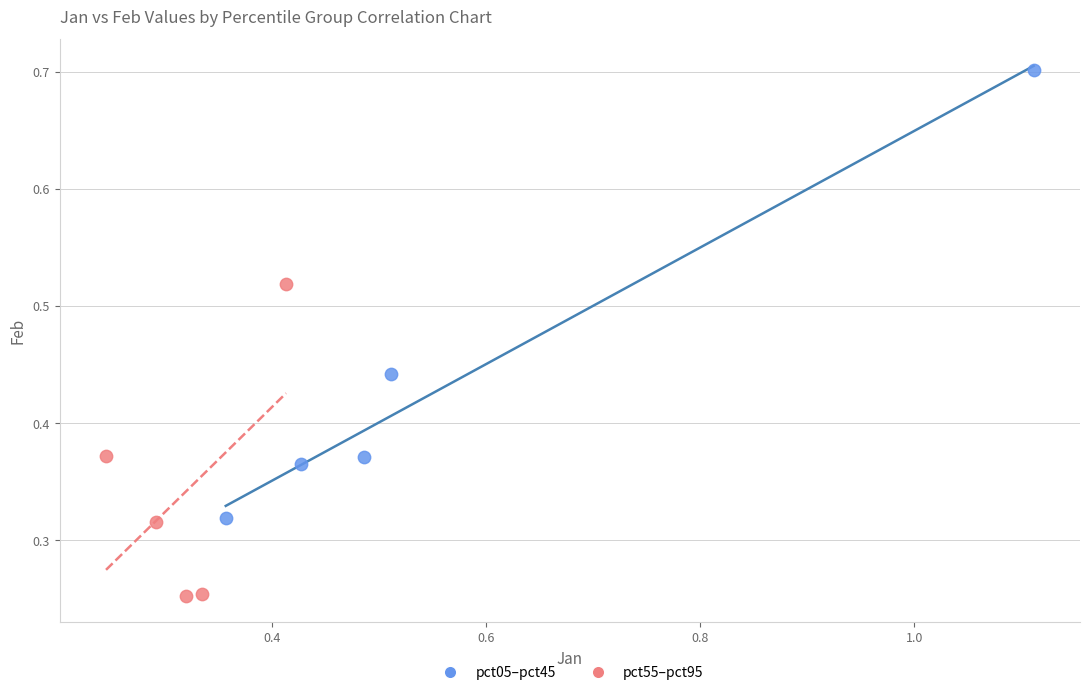

Which series contains the highest Y value?

pct05–pct45